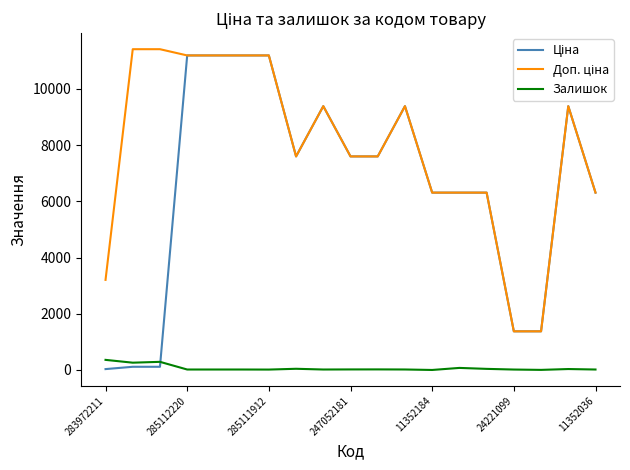

What is the maximum value shown in the chart?

11410.0